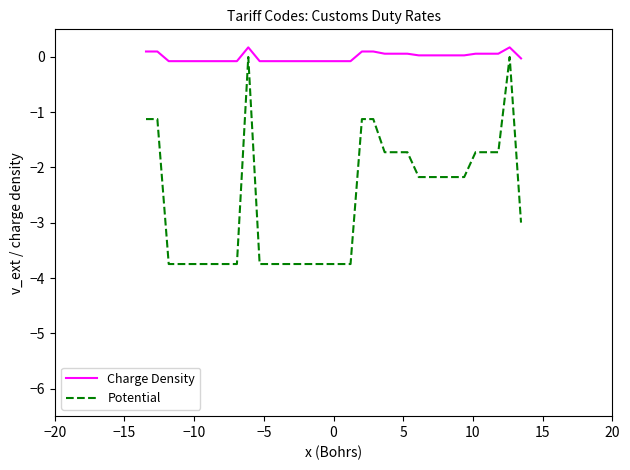

What is the minimum value for Potential?

-3.7